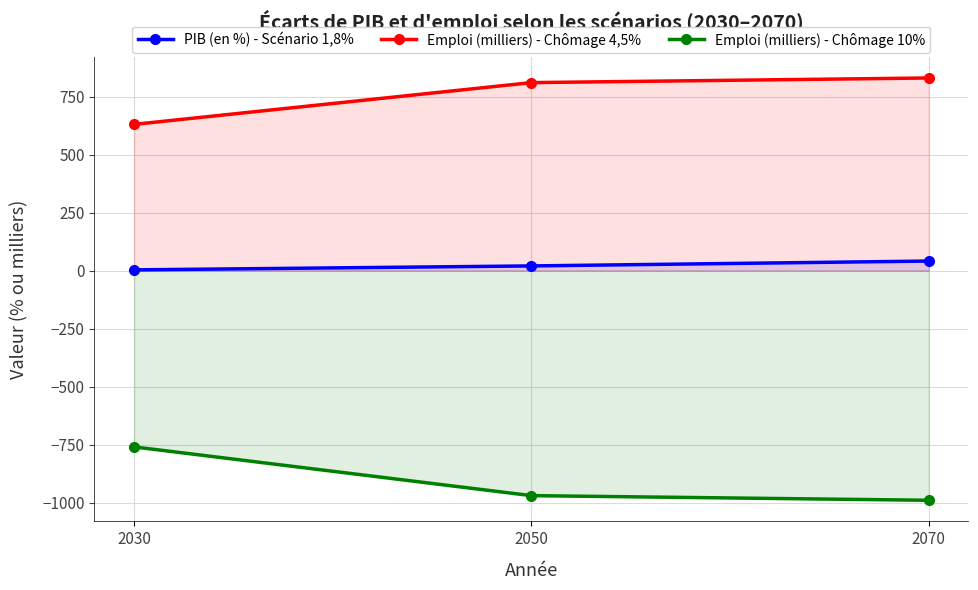

List the series in order of their peak value, lowest first.

Emploi (milliers) - Chômage 10%, PIB (en %) - Scénario 1,8%, Emploi (milliers) - Chômage 4,5%